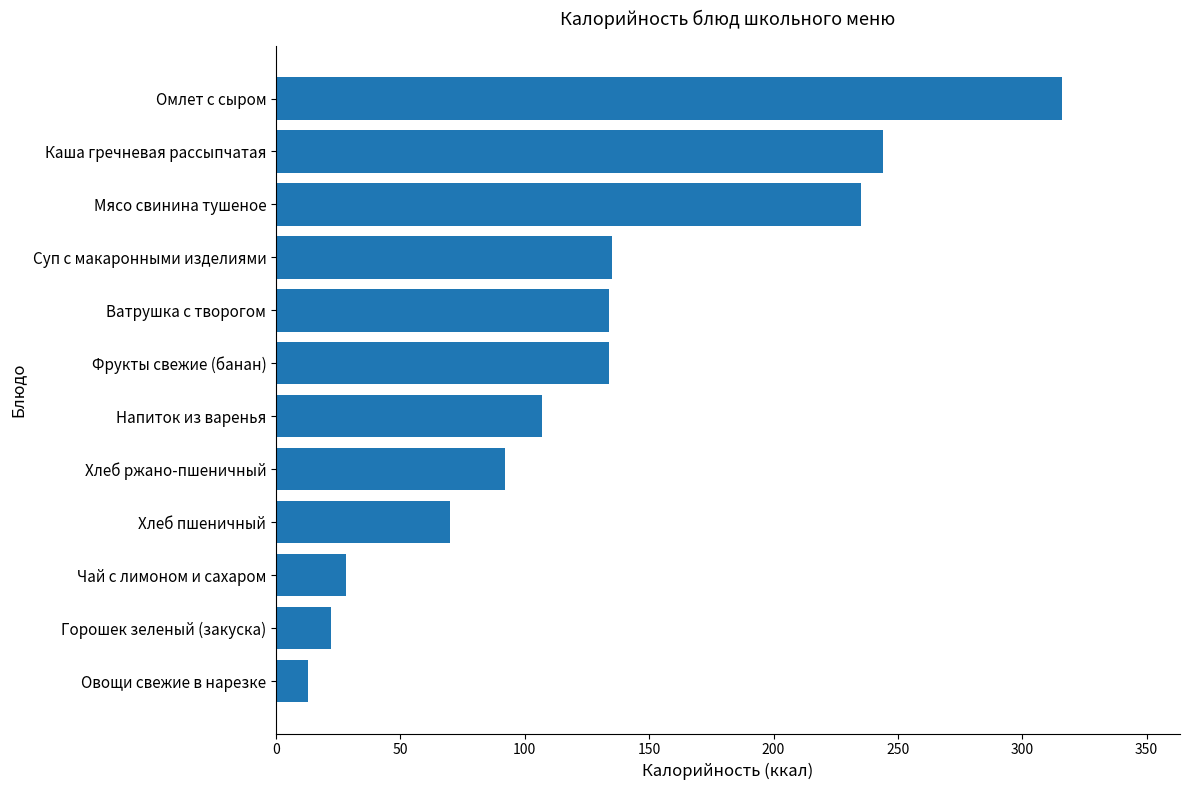

Which label corresponds to the largest value in the chart?

Омлет с сыром